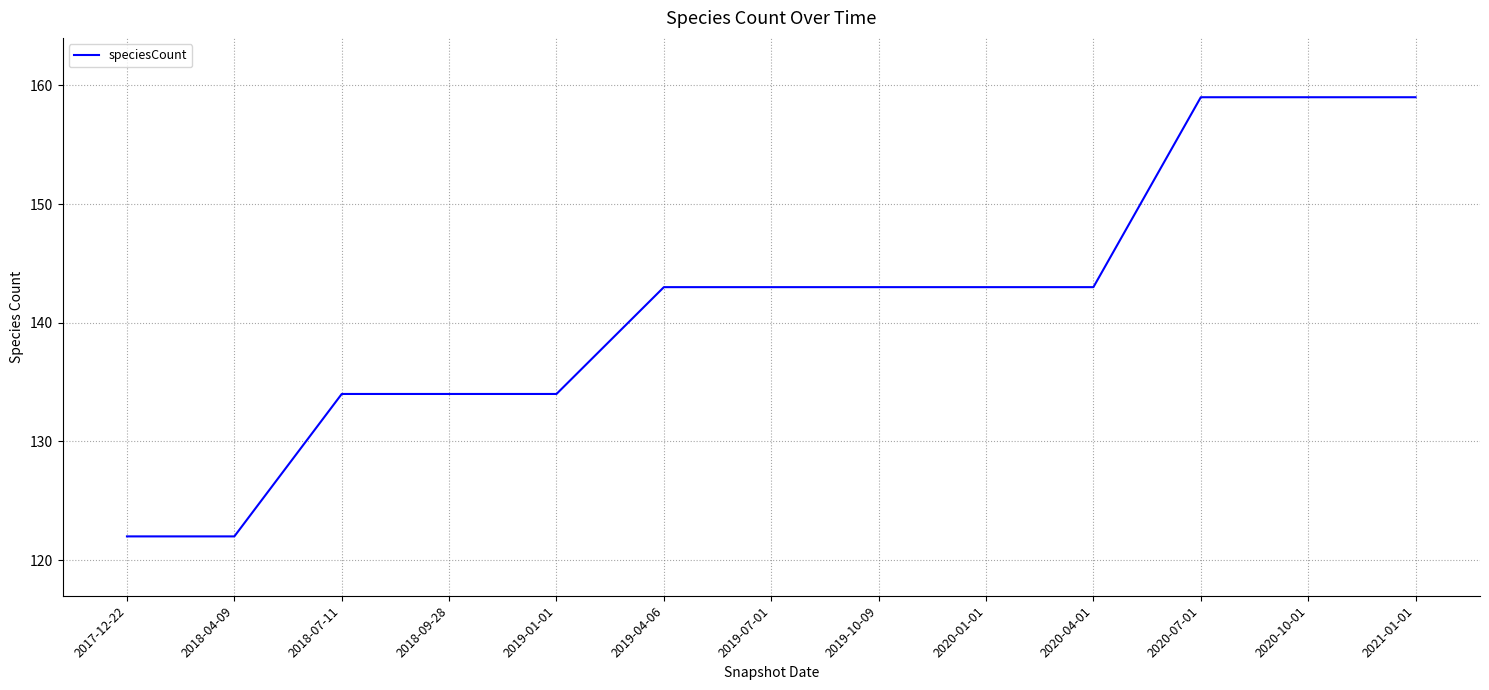

Is this an area chart (filled region under the line)?

No